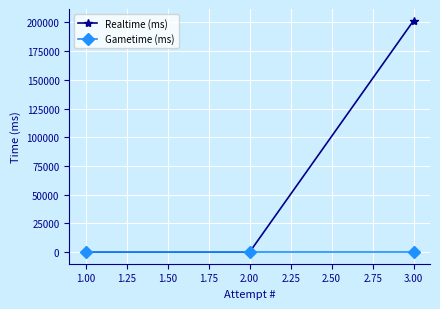

Rank the series by their maximum value, from highest to lowest.

Realtime (ms), Gametime (ms)